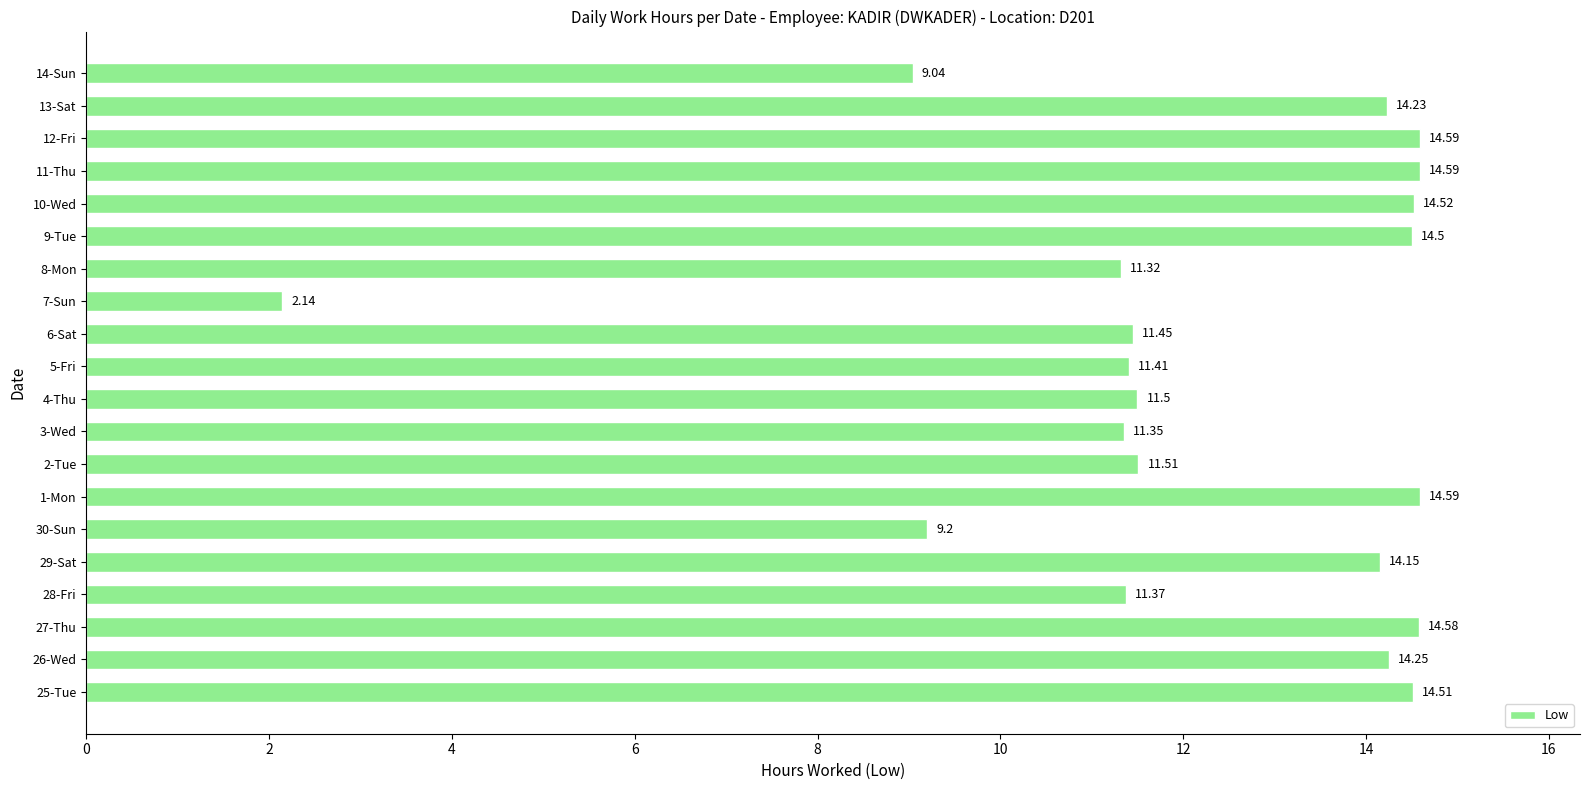

What is the sum of all values?

244.8